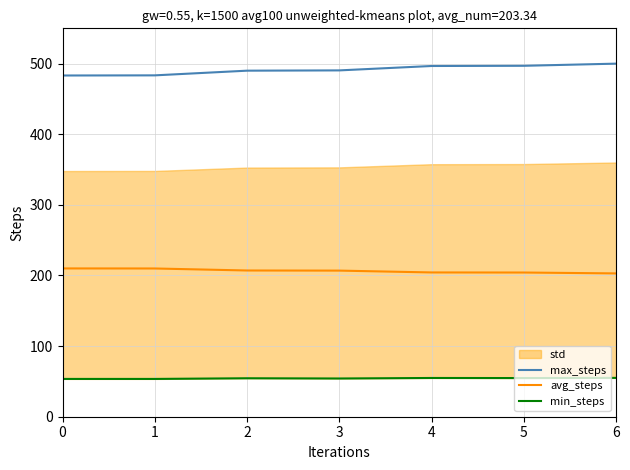

Reading left to right, extract all data points from this chart.

max_steps: 483.2	483.4	490.0	490.4	496.7	497.0	500.0
avg_steps: 210.0	209.9	207.1	206.9	204.3	204.2	203.0
min_steps: 53.5	53.5	54.5	54.1	54.9	54.7	55.0